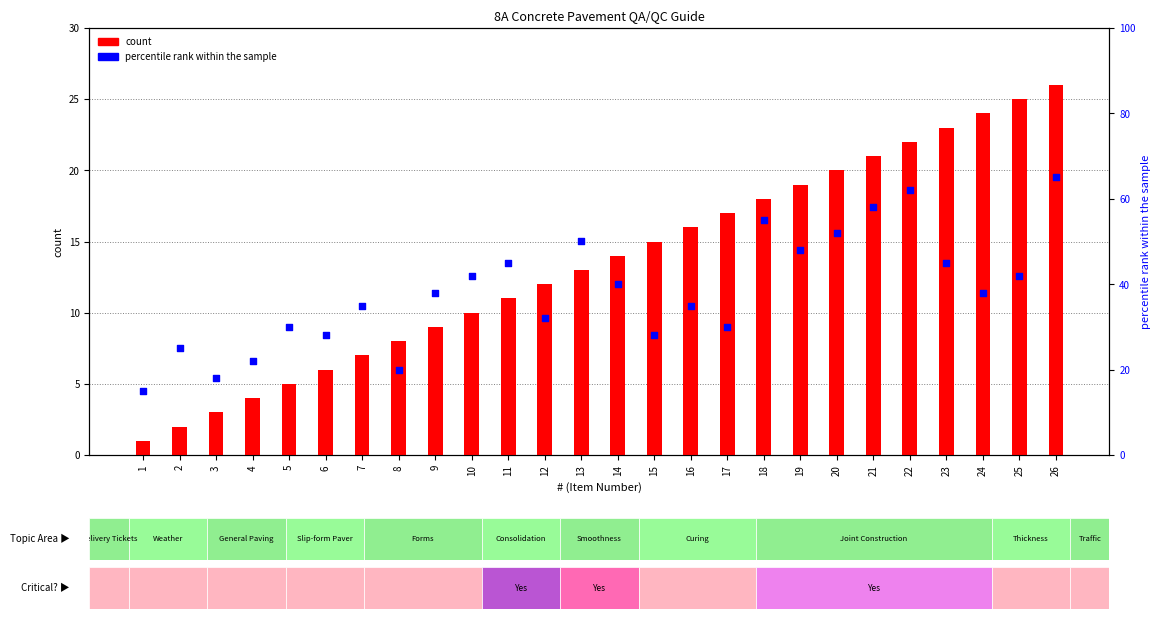

At how many categories does at least one series exceed 53?

4